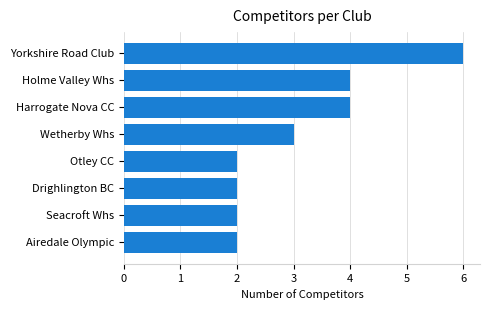

Reading top to bottom, list all the values displayed in this chart.

Yorkshire Road Club=6	Holme Valley Whs=4	Harrogate Nova CC=4	Wetherby Whs=3	Otley CC=2	Drighlington BC=2	Seacroft Whs=2	Airedale Olympic=2